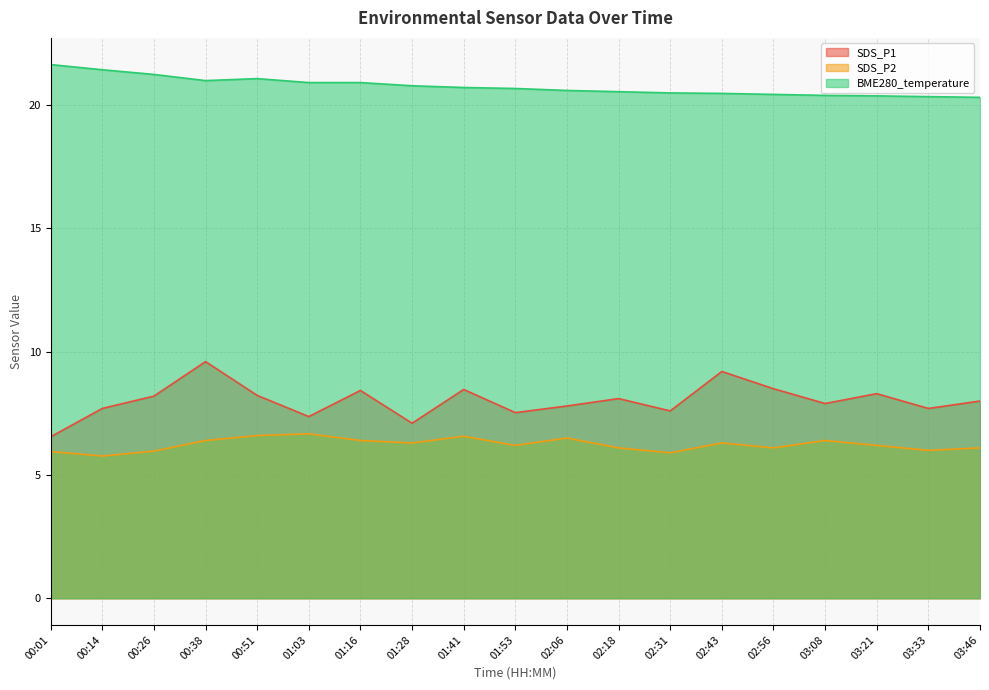

Reading right to left, list all the values displayed in this chart.

SDS_P1: 03:46=8.0	03:33=7.7	03:21=8.3	03:08=7.9	02:56=8.5	02:43=9.2	02:31=7.6	02:18=8.1	02:06=7.8	01:53=7.5	01:41=8.5	01:28=7.1	01:16=8.4	01:03=7.4	00:51=8.2	00:38=9.6	00:26=8.2	00:14=7.7	00:01=6.5
SDS_P2: 03:46=6.1	03:33=6.0	03:21=6.2	03:08=6.4	02:56=6.1	02:43=6.3	02:31=5.9	02:18=6.1	02:06=6.5	01:53=6.2	01:41=6.6	01:28=6.3	01:16=6.4	01:03=6.7	00:51=6.6	00:38=6.4	00:26=6.0	00:14=5.8	00:01=6.0
BME280_temperature: 03:46=20.3	03:33=20.4	03:21=20.4	03:08=20.4	02:56=20.4	02:43=20.5	02:31=20.5	02:18=20.6	02:06=20.6	01:53=20.7	01:41=20.7	01:28=20.8	01:16=20.9	01:03=20.9	00:51=21.1	00:38=21.0	00:26=21.2	00:14=21.4	00:01=21.6